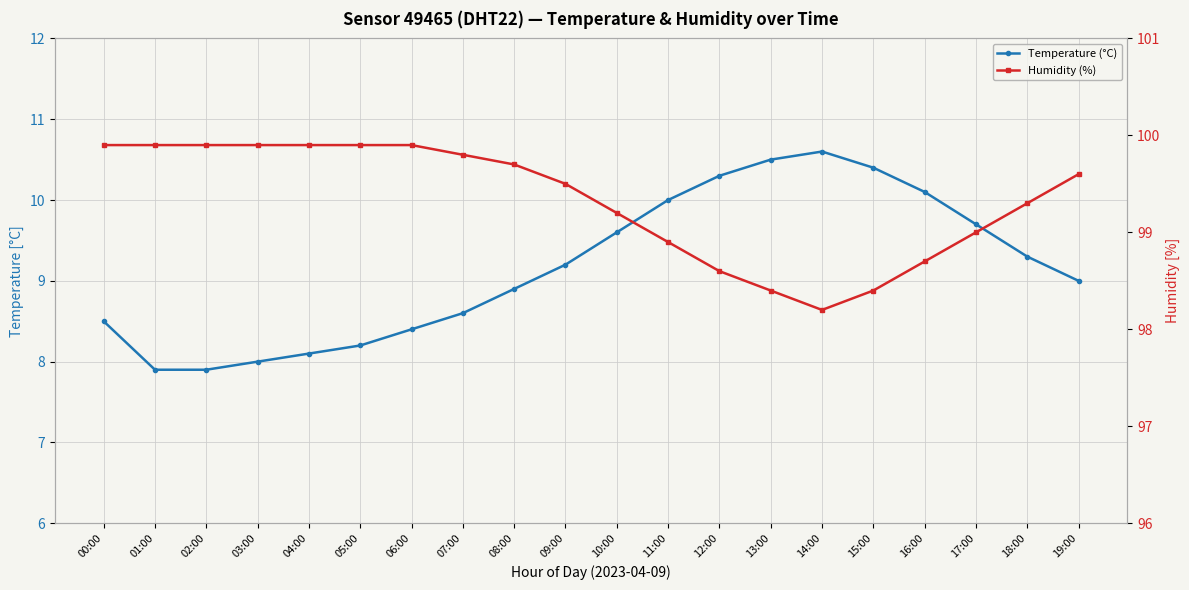

What is the difference between the Humidity (%) values at 15:00 and 02:00?

1.5